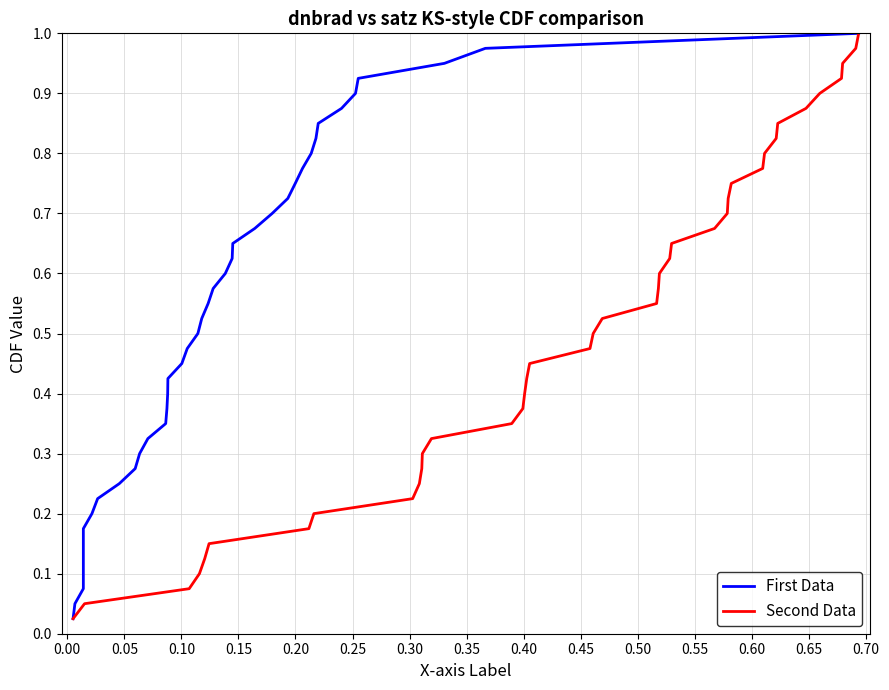

True or false: First Data and Second Data cross at least once.

False